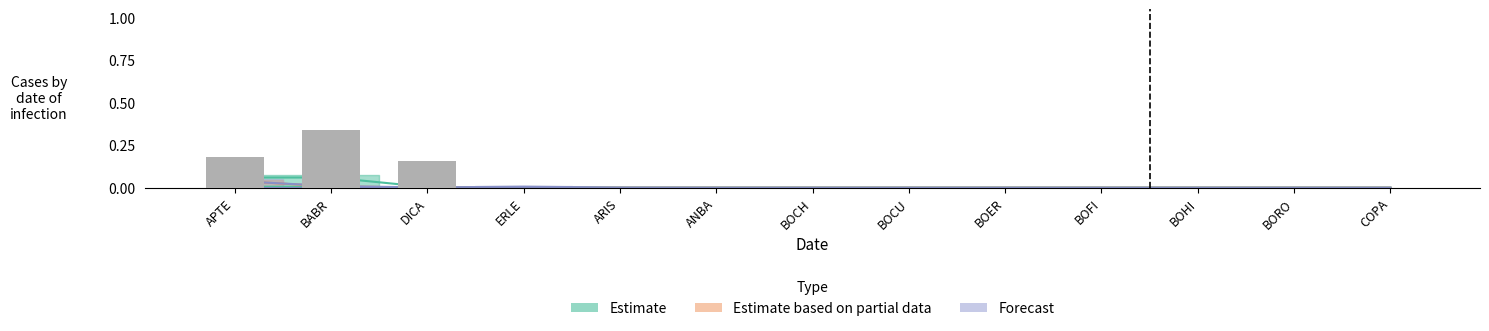

Rank the categories by value from highest to lowest.

BABR, APTE, DICA, ERLE, ARIS, ANBA, BOCH, BOCU, BOER, BOFI, BOHI, BORO, COPA